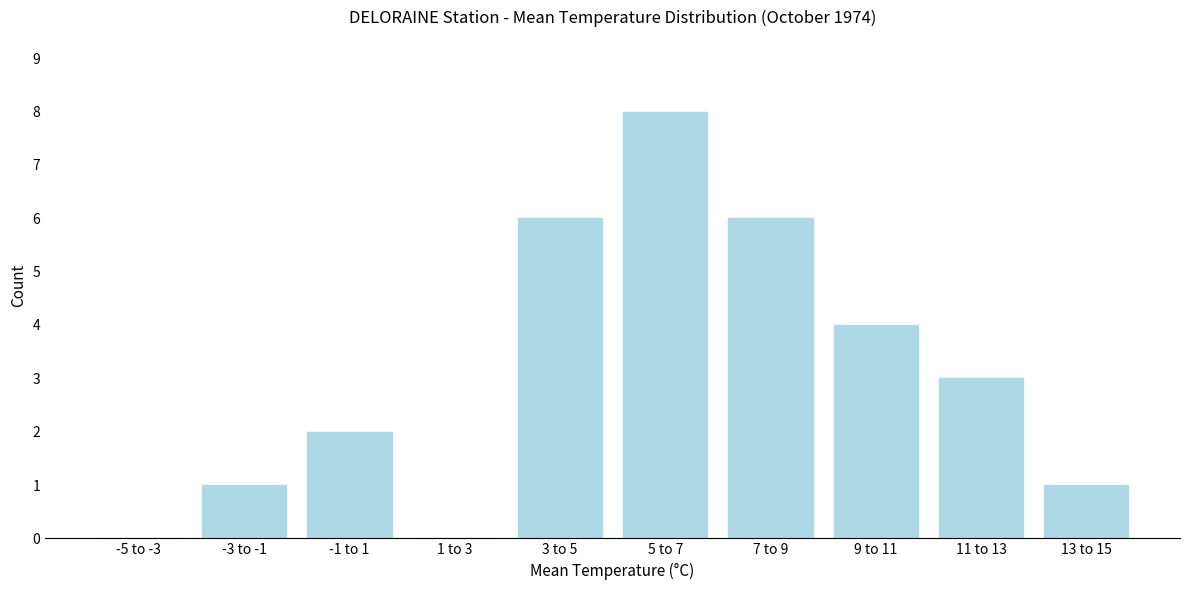

Reading right to left, transcribe all the data shown in this chart.

13 to 15=1	11 to 13=3	9 to 11=4	7 to 9=6	5 to 7=8	3 to 5=6	1 to 3=0	-1 to 1=2	-3 to -1=1	-5 to -3=0